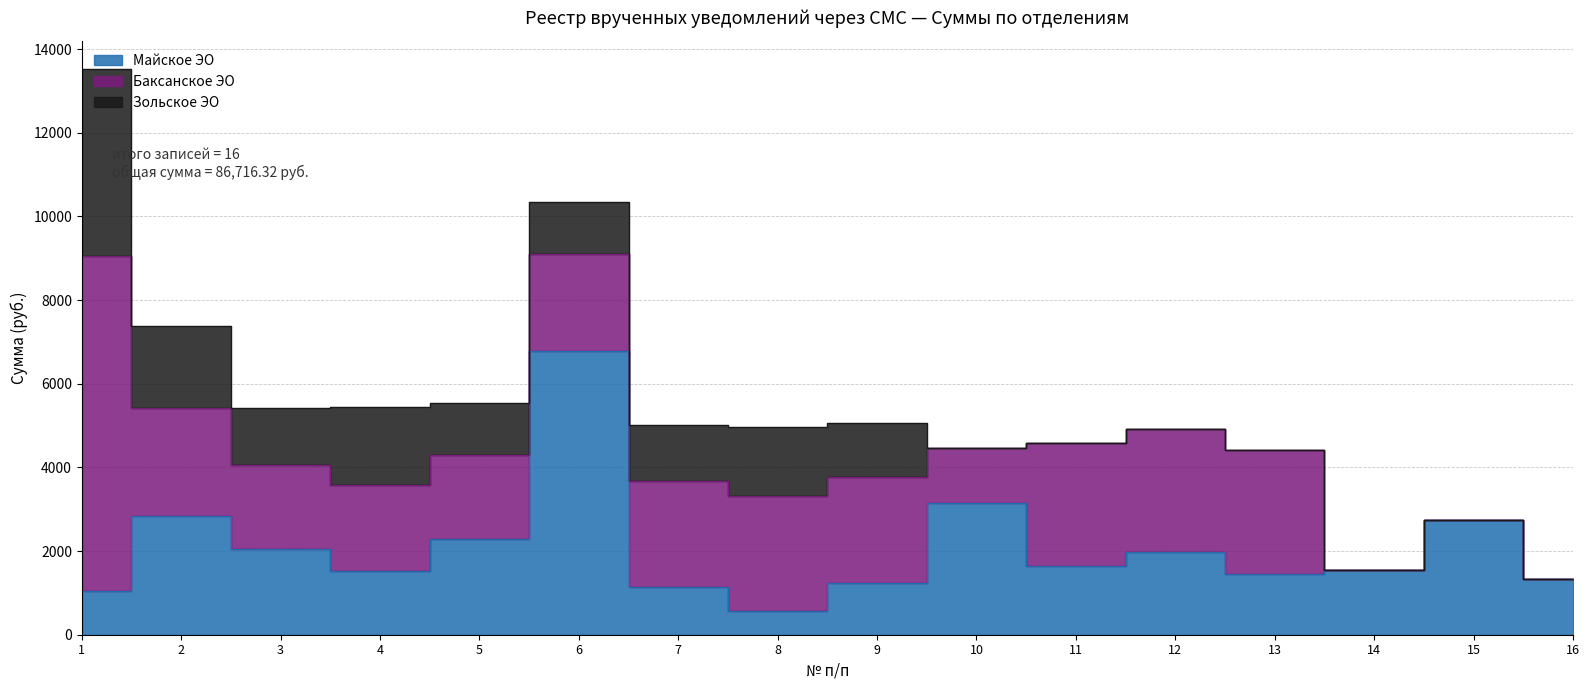

Rank the categories by Зольское ЭО value from highest to lowest.

1, 2, 4, 8, 3, 7, 9, 6, 5, 10, 11, 12, 13, 14, 15, 16